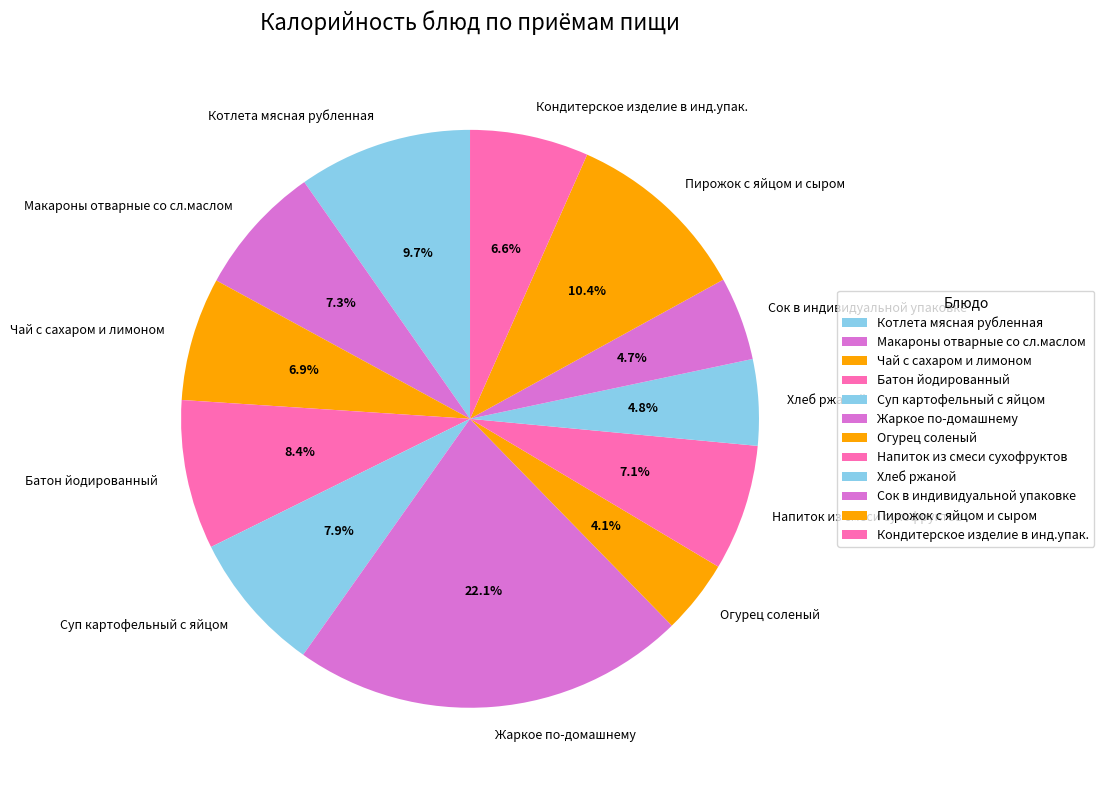

To the nearest percent, what is the difference between the Батон йодированный and Котлета мясная рубленная slice percentages?

1%